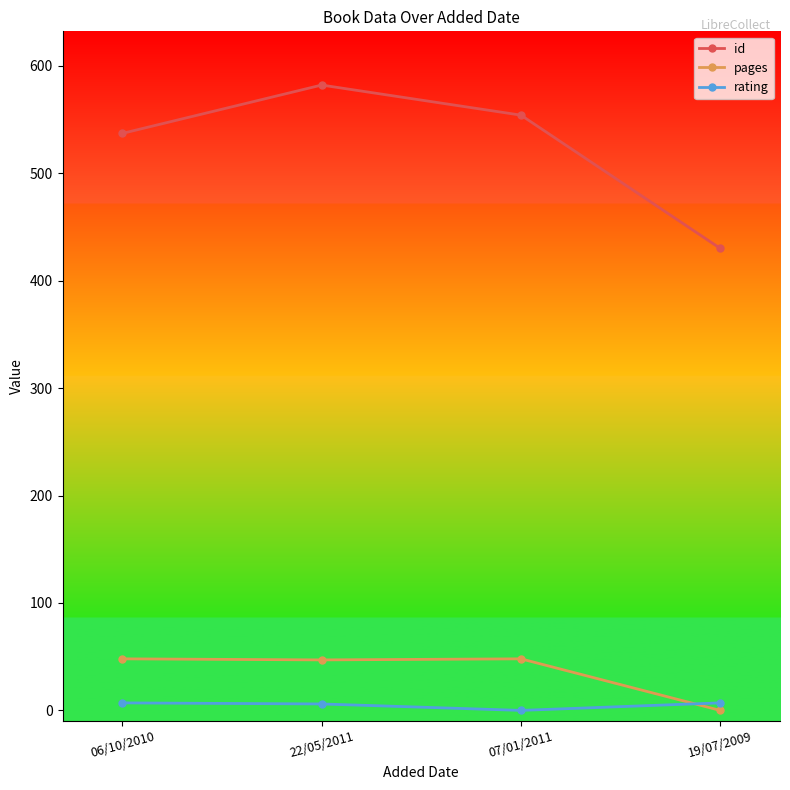

Between 22/05/2011 and 19/07/2009, which series saw the biggest shift?

id